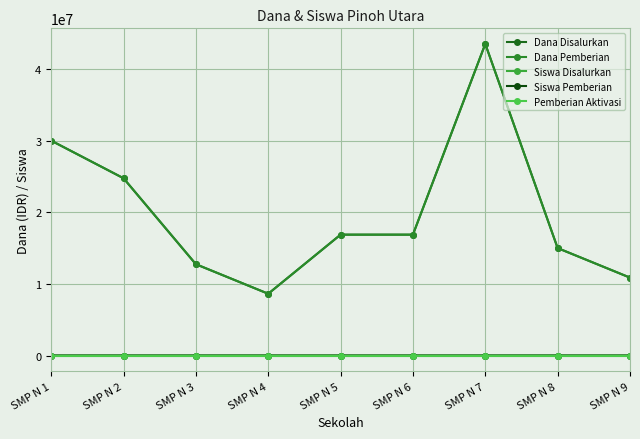

Does the chart have visible grid lines?

Yes